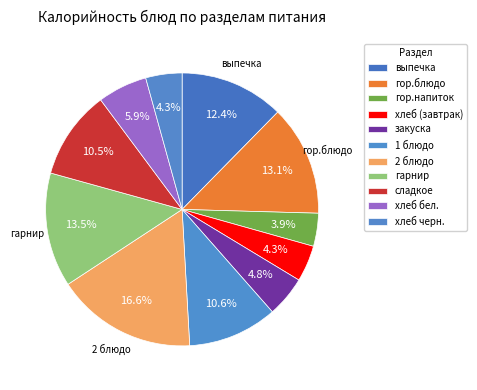

True or false: хлеб черн. accounts for 10% of the total.

False